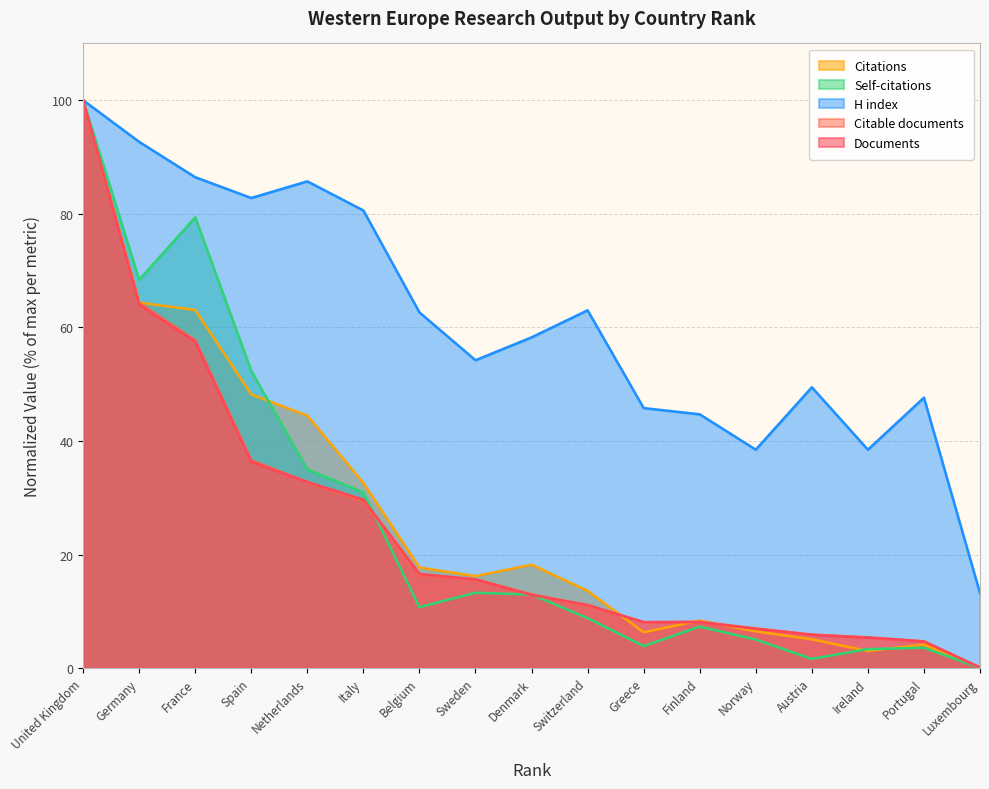

What is the label of the 13th point from the left?

Norway